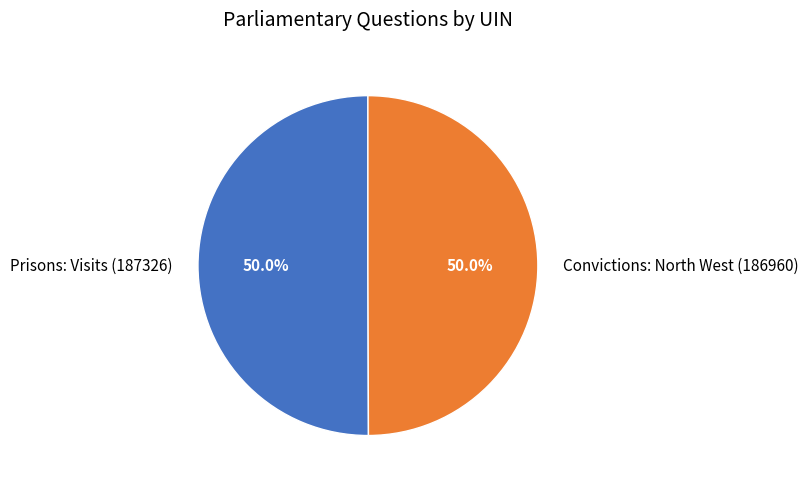

To the nearest percent, what is the combined percentage of Prisons: Visits (187326) and Convictions: North West (186960)?

100%